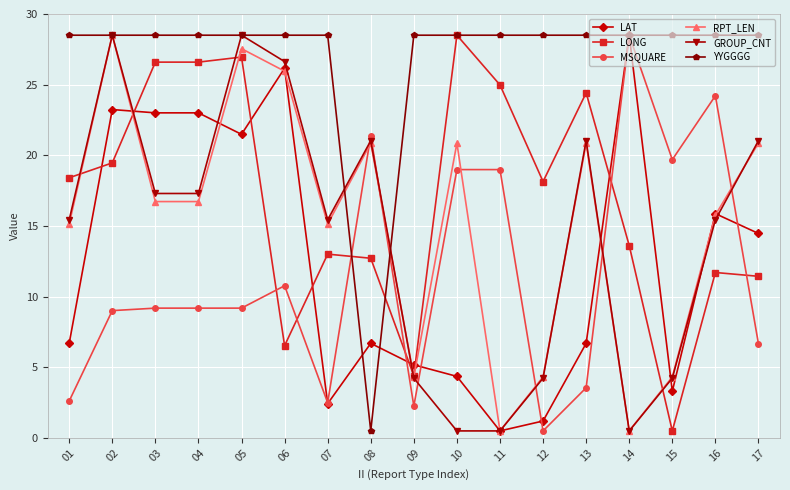

How many data points in LAT are above 6?

11